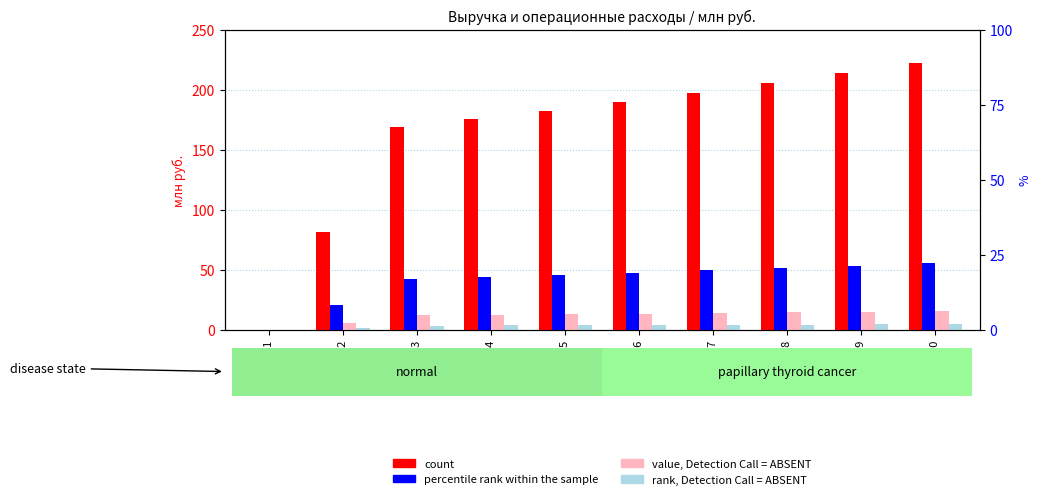

What is the approximate value of percentile rank within the sample at Год 3?

42.2